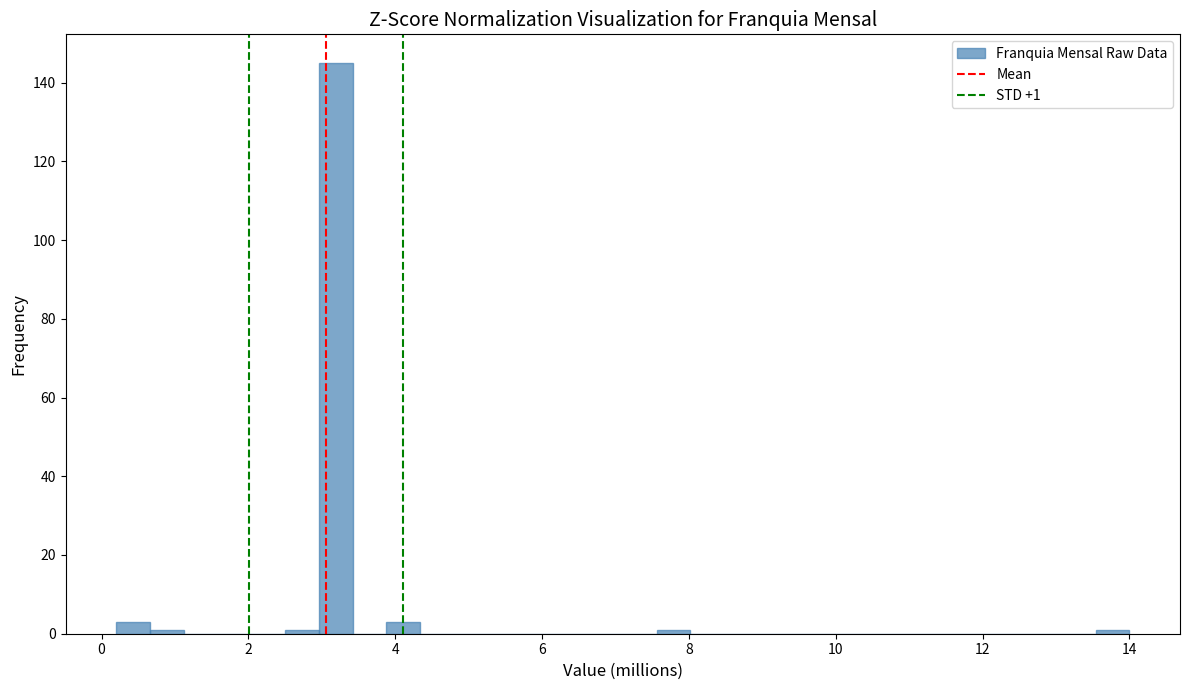

Read against the x-axis, roughly where is the centre of the tallest bar?

3.2